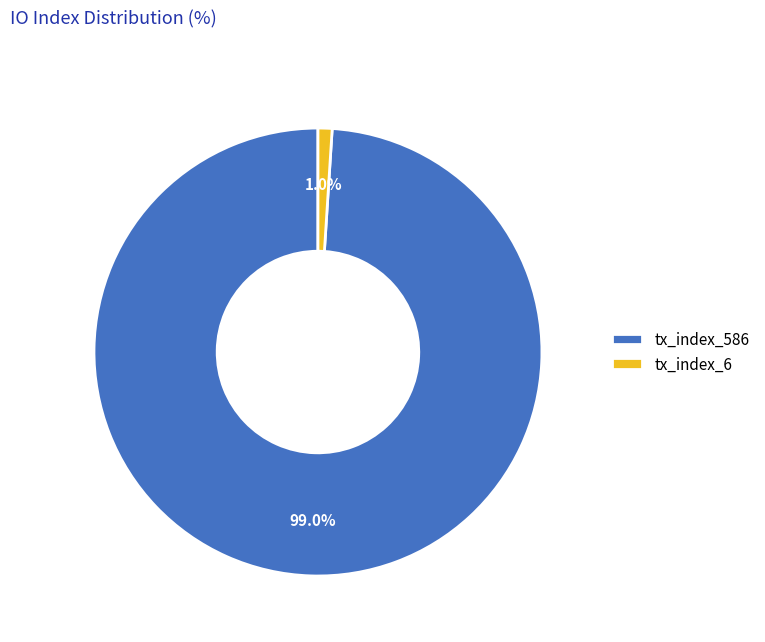

Is tx_index_586 the majority of the pie?

Yes